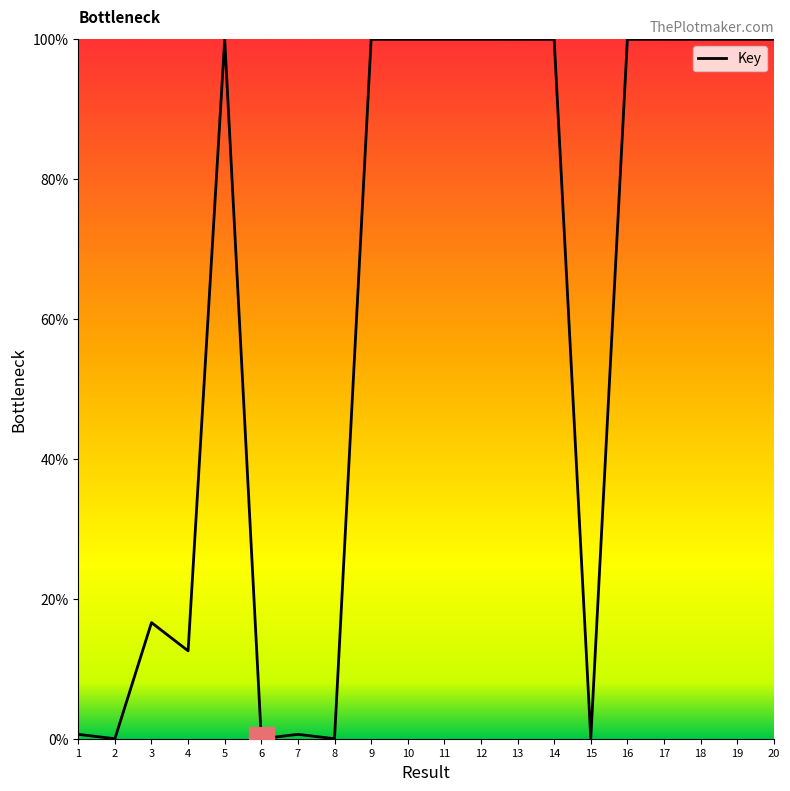

What is the change in value from 3 to 4?

-4.0